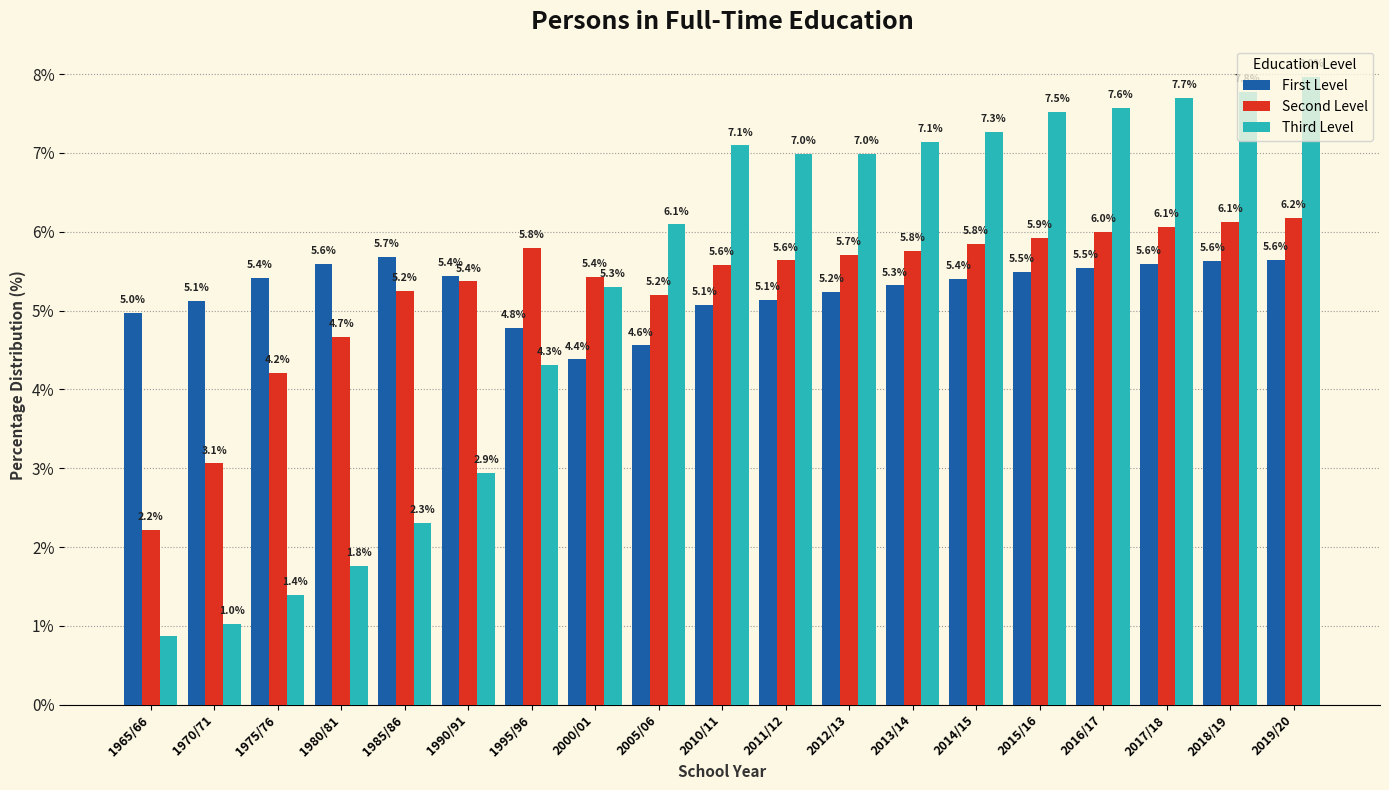

What is the spread (max minus min) of values at 2014/15?

1.9